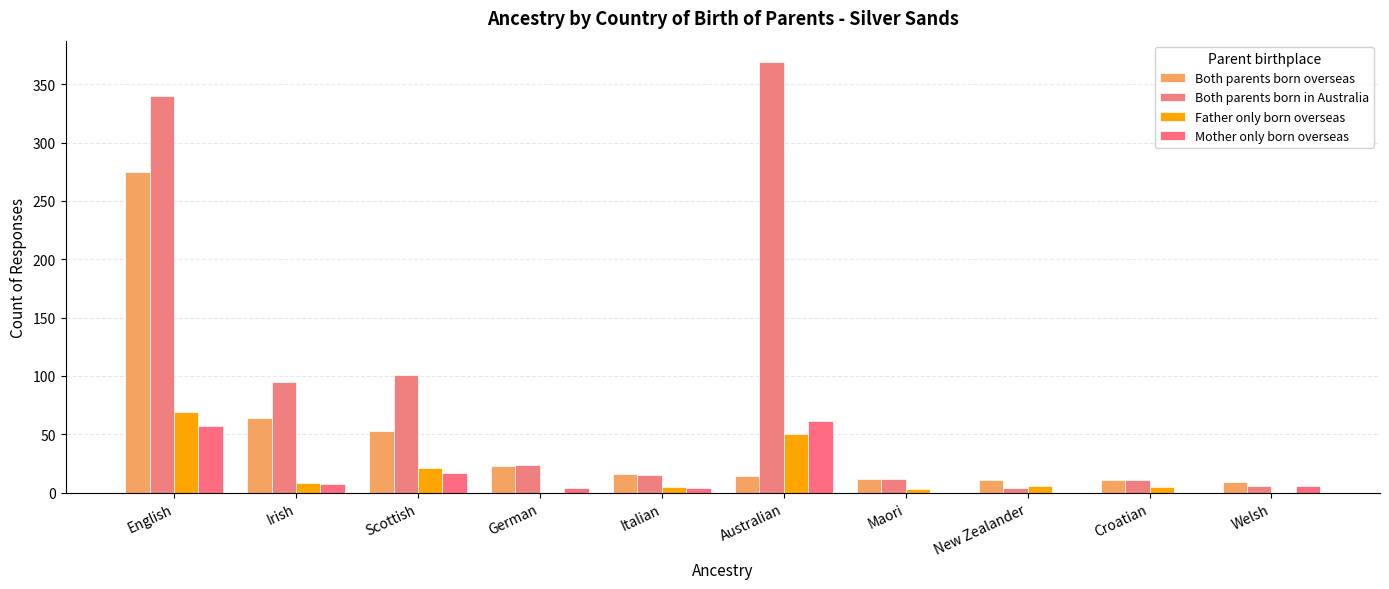

How many series are shown in this chart?

4